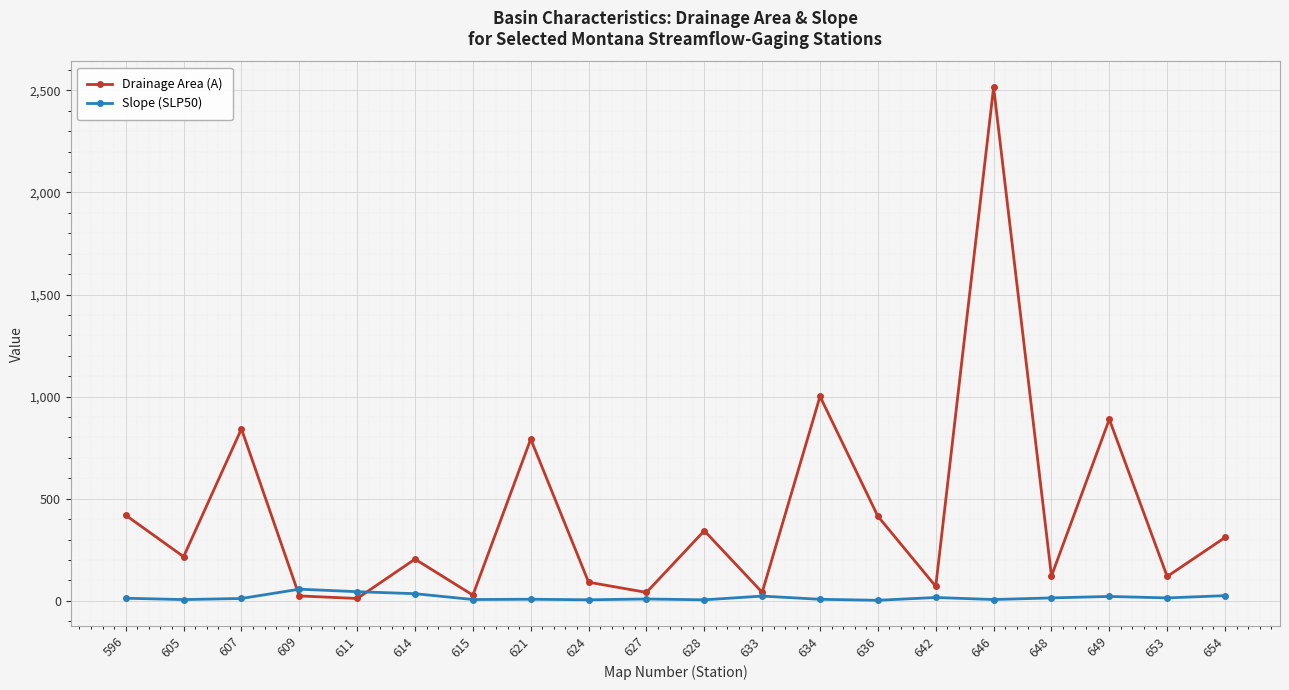

What is the maximum value for Slope (SLP50)?

56.7